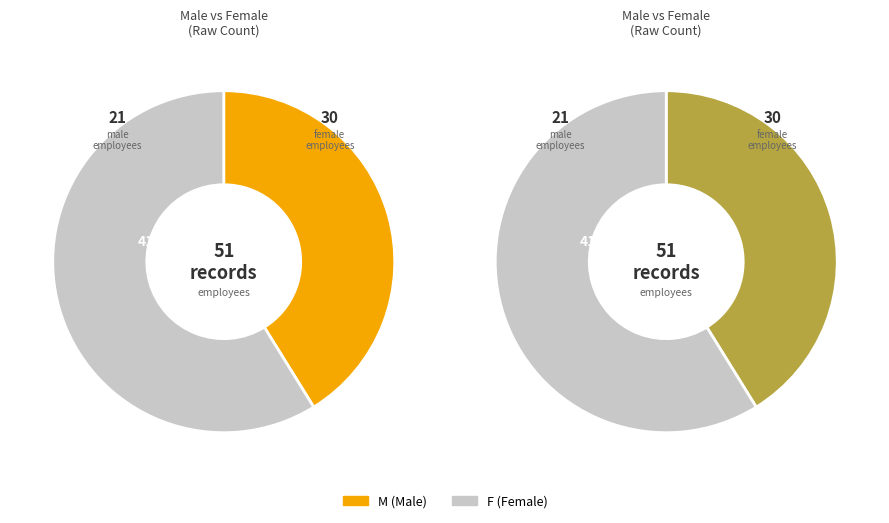

Which category has the biggest portion of the pie?

F